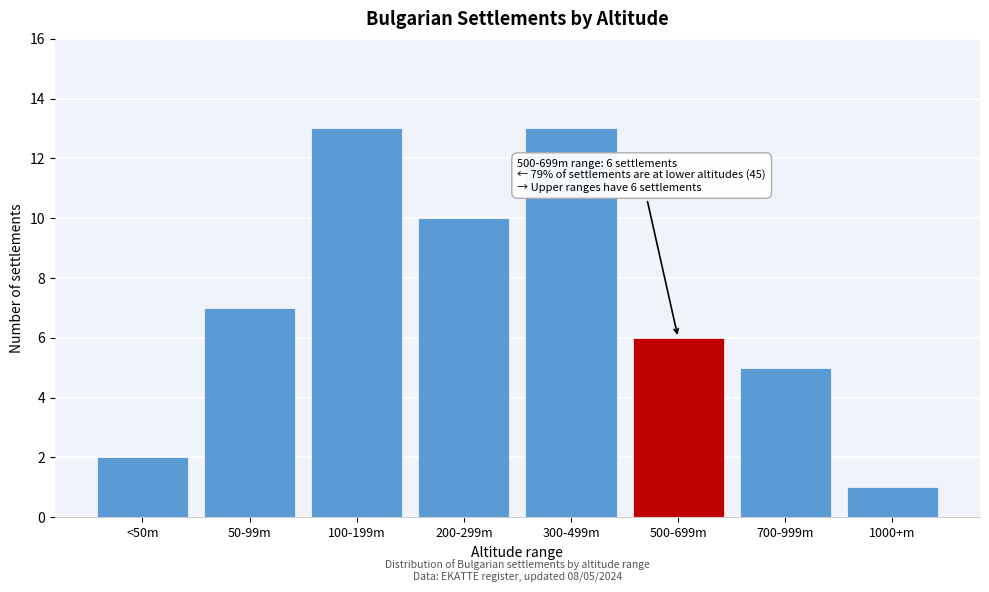

Reading right to left, extract all data points from this chart.

1000+m=1	700-999m=5	500-699m=6	300-499m=13	200-299m=10	100-199m=13	50-99m=7	<50m=2